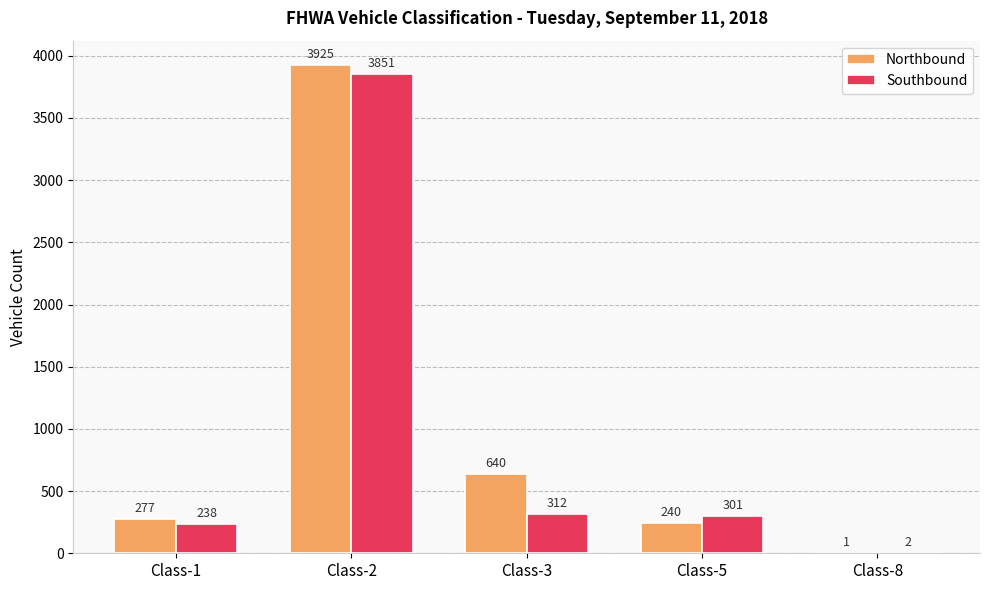

Between Class-2 and Class-8, which series saw the biggest shift?

Northbound